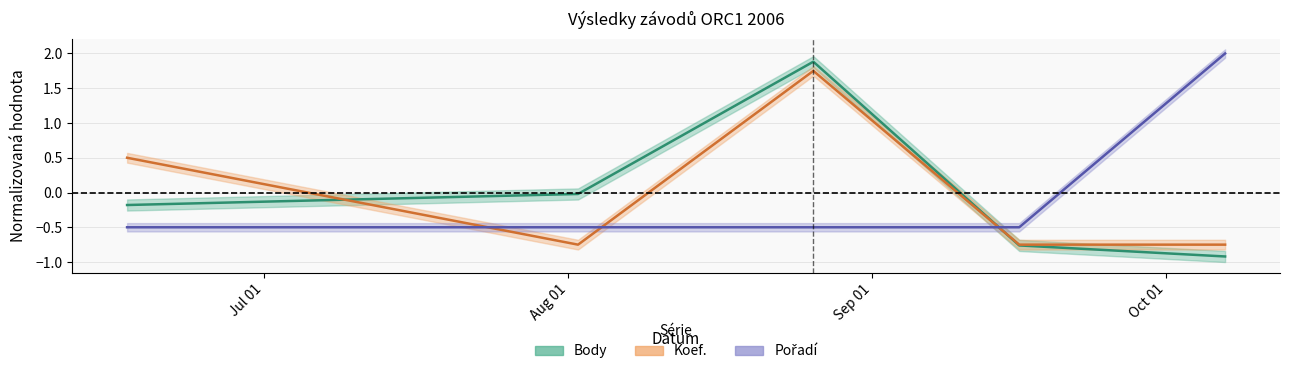

What is the sum of the Body values at 2006-10-07 and 2006-09-16?

-1.7